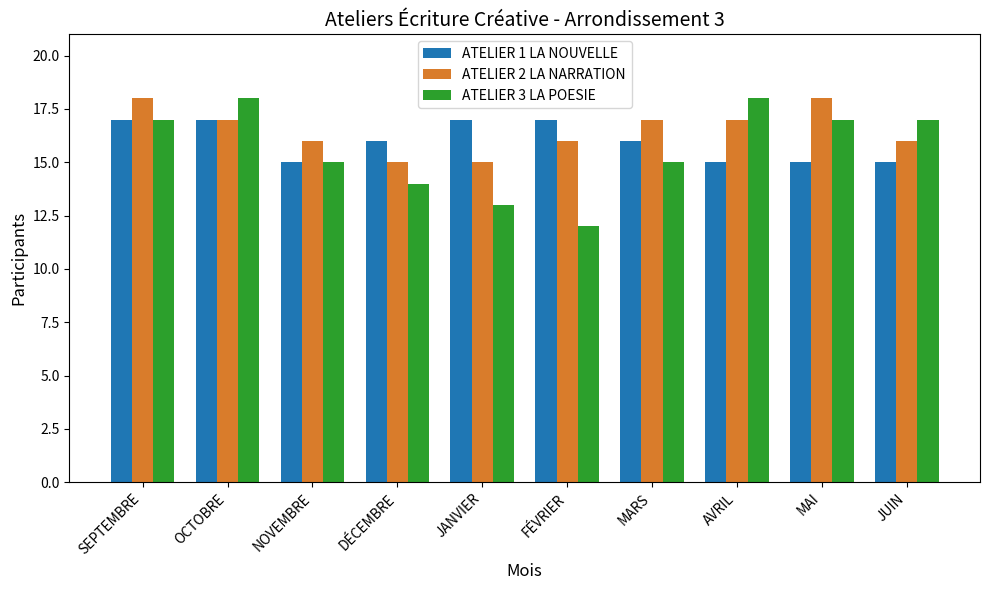

What are all the series names shown in the legend?

ATELIER 1 LA NOUVELLE, ATELIER 2 LA NARRATION, ATELIER 3 LA POESIE